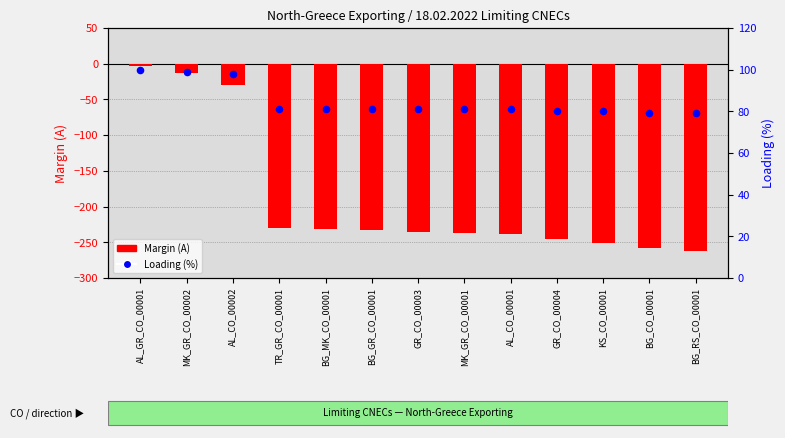

Which series contains the highest Y value?

Loading (%)